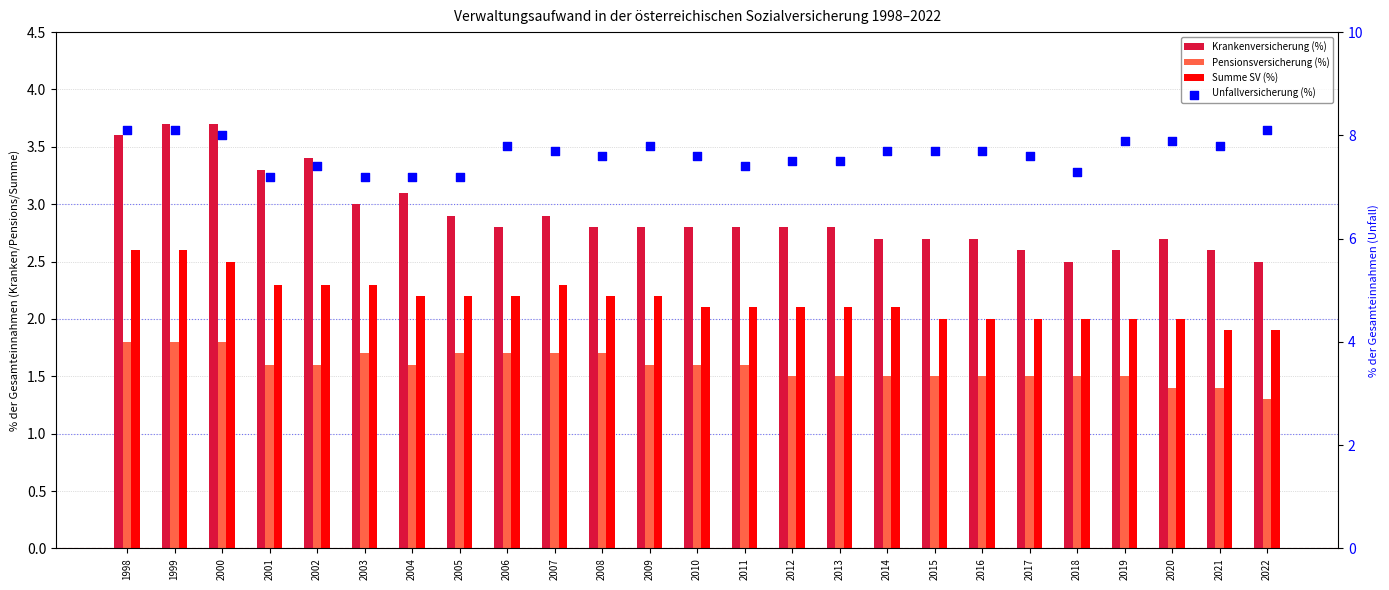

Which series has the largest total across all categories?

Unfallversicherung (%)